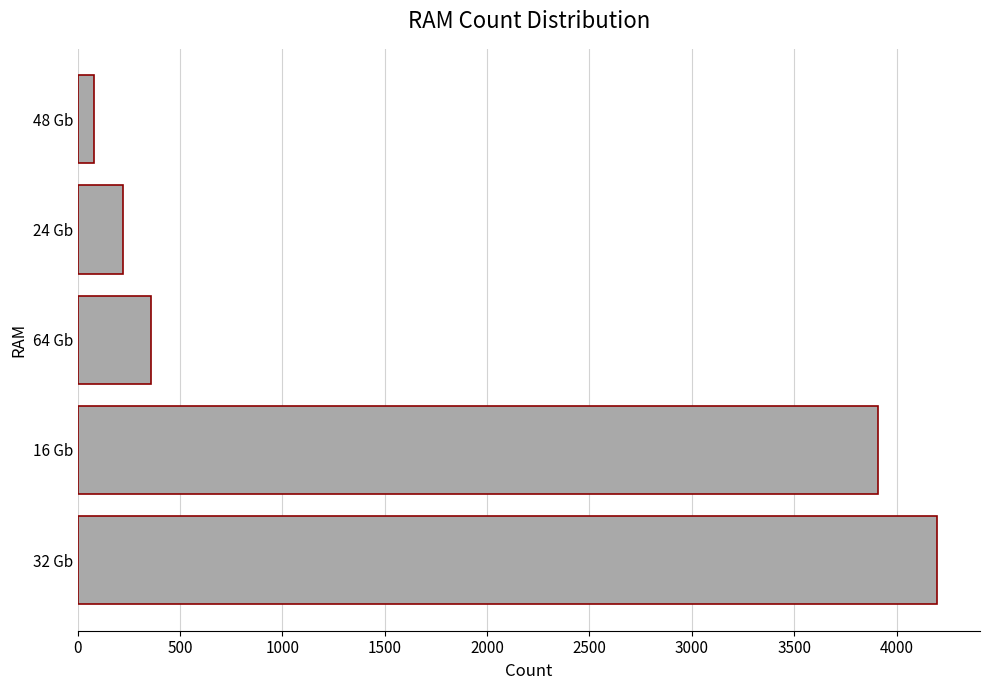

How many data points does each series have?

5